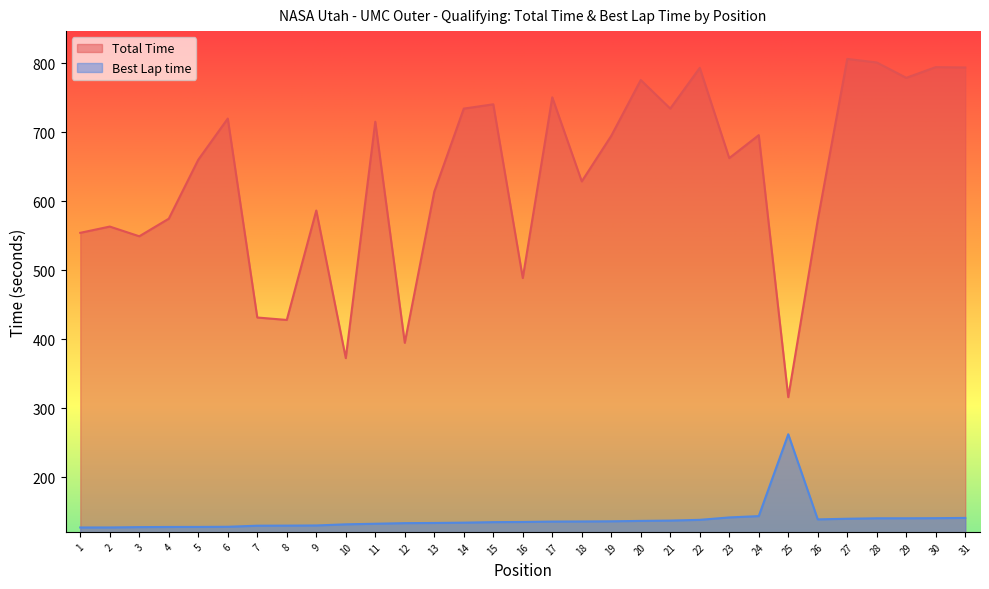

What is the difference between the second highest and second lowest values in the Best Lap time series?

16.5